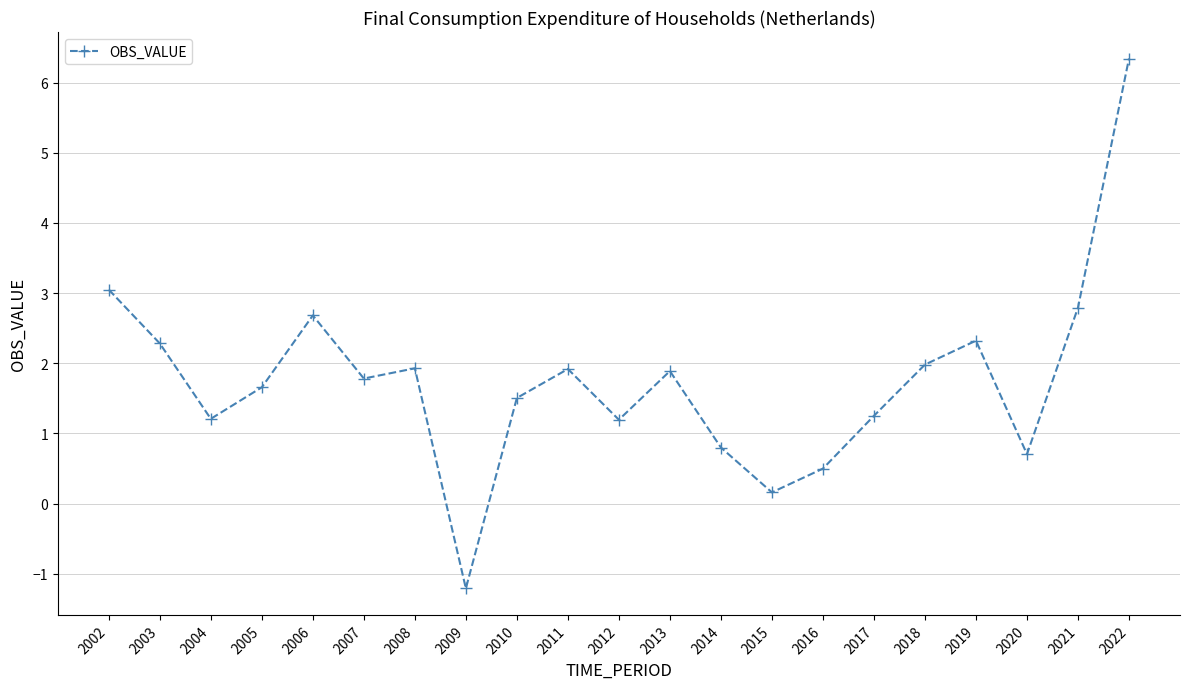

What is the change in value from 2007 to 2012?

-0.6